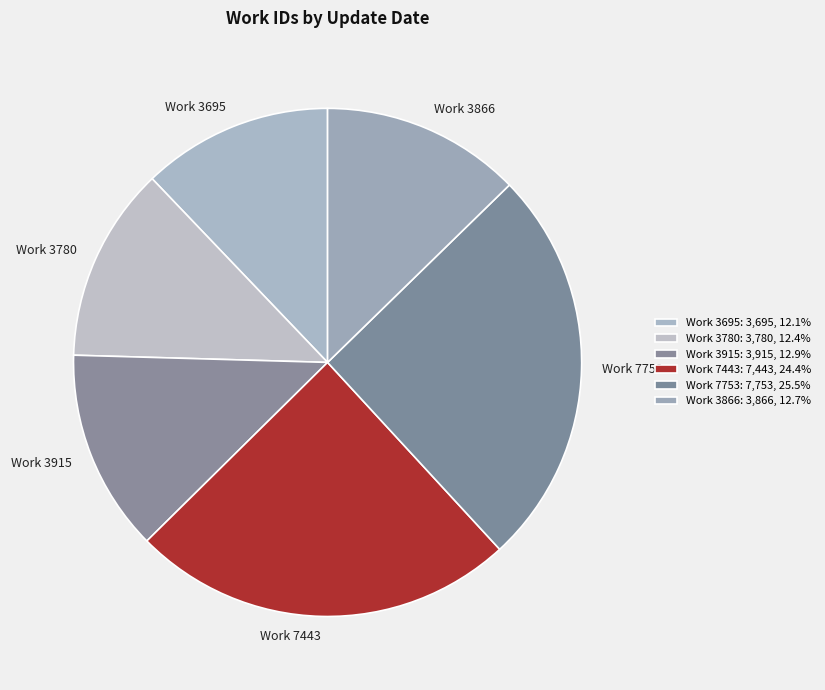

Count the number of slices in the pie.

6